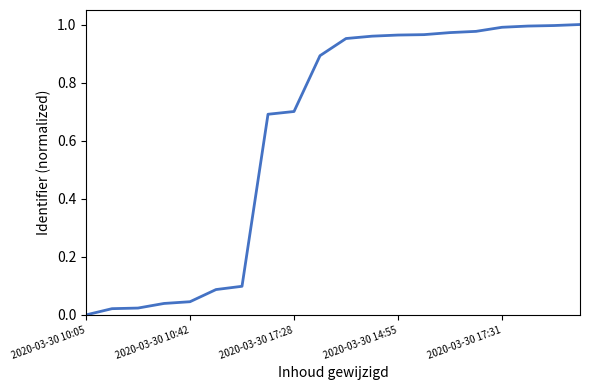

Does the chart display data point markers on the line(s)?

No